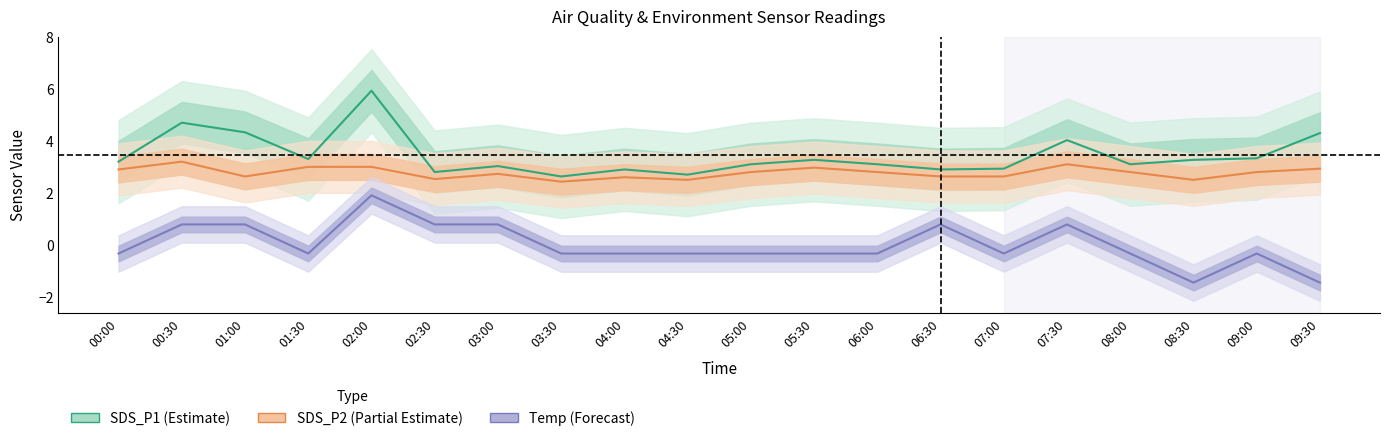

What is the total value across all series at 04:30?

4.9